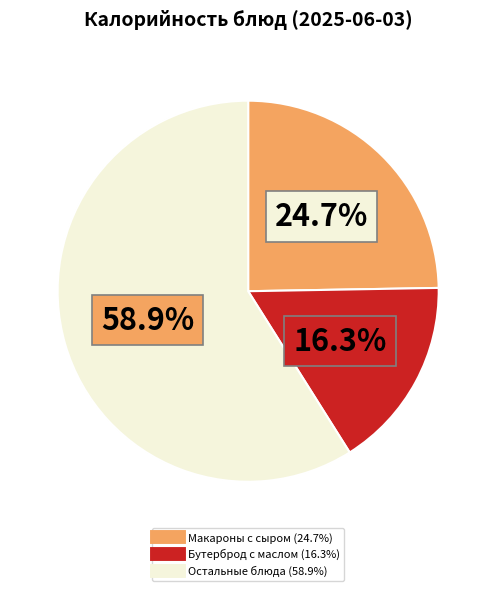

Does any single category account for the majority?

Yes